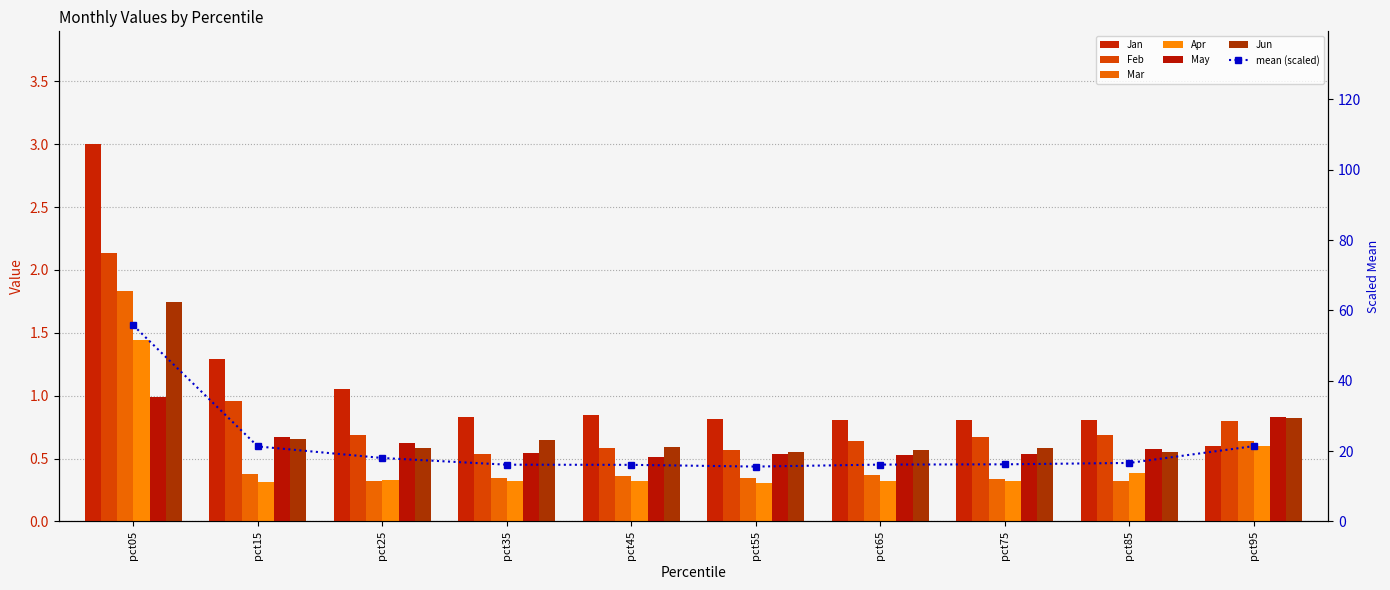

True or false: Feb has a value of 0.8 at pct95.

True